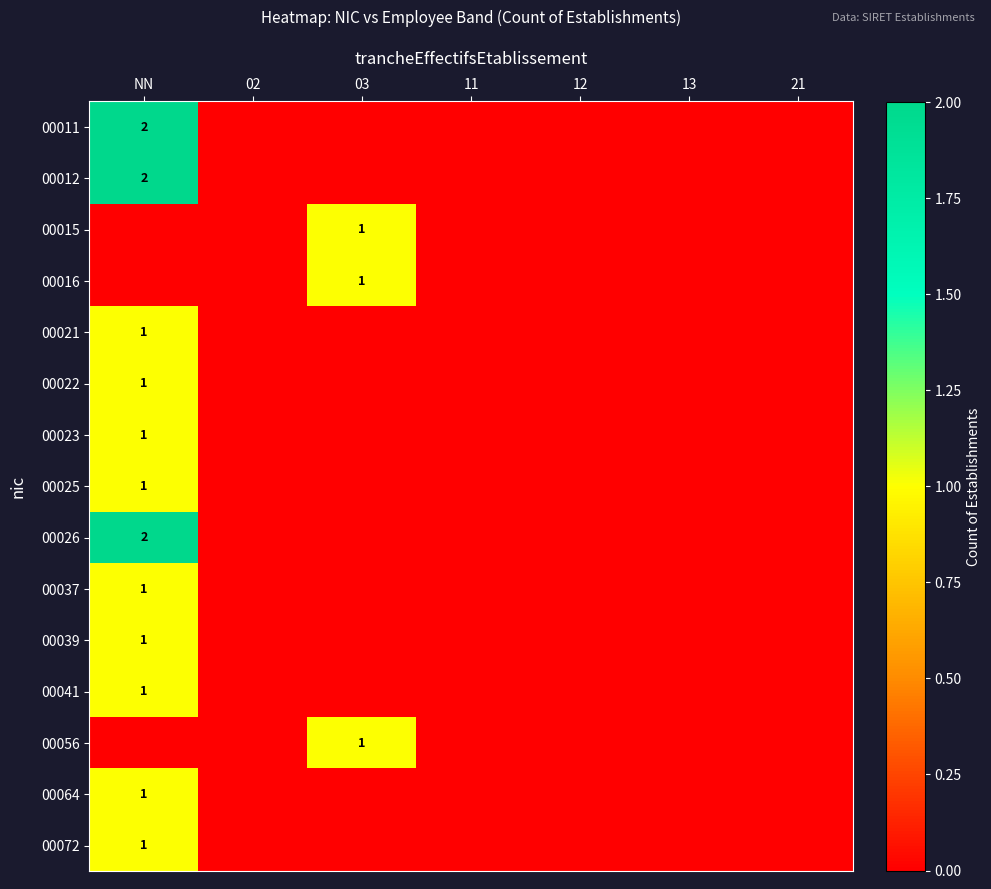

At how many categories does at least one series exceed 1?

1